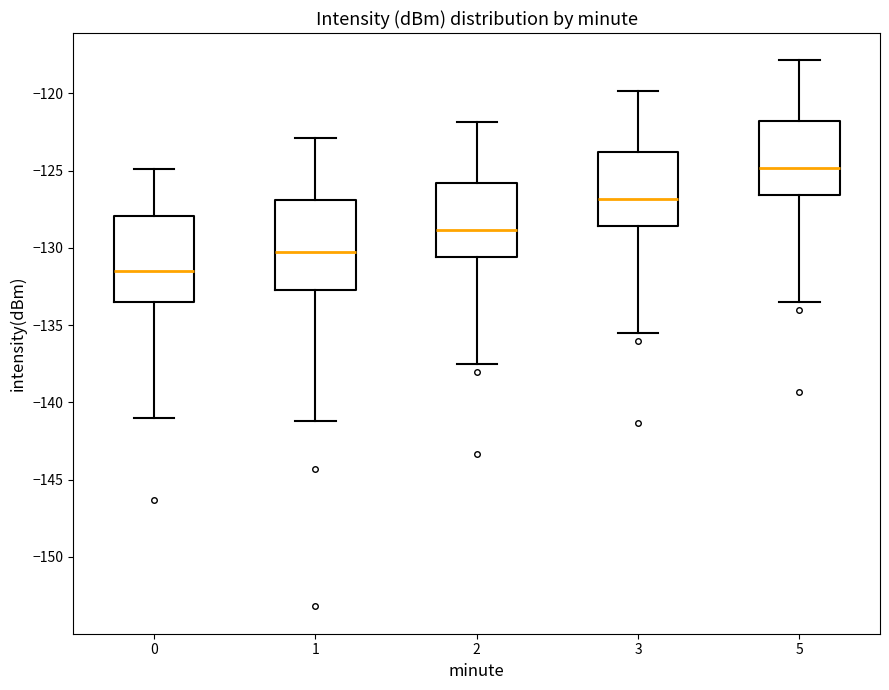

Reading left to right, read every box against the y-axis: the position of its median line, the range the box covers, and the ends of its whiskers. The values are not printed on the chart, so give them approximately, as read against the axis.

0: median -131.5, box -133.5 to -128.0, whiskers -141.0 to -125.0
1: median -130.5, box -132.5 to -127.0, whiskers -141.0 to -123.0
2: median -129.0, box -130.5 to -126.0, whiskers -137.5 to -122.0
3: median -127.0, box -128.5 to -124.0, whiskers -135.5 to -120.0
5: median -125.0, box -126.5 to -122.0, whiskers -133.5 to -118.0